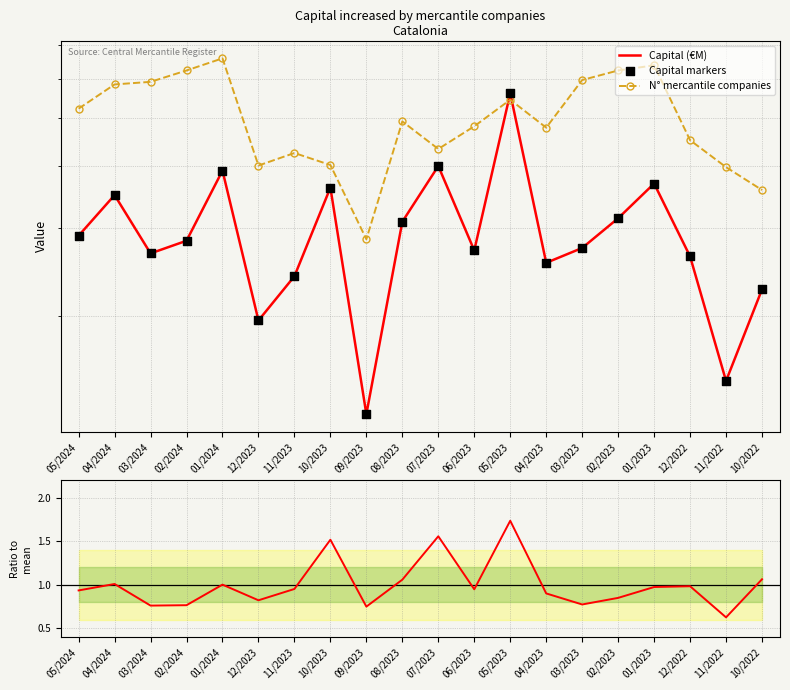

At which category is the sum across all series the highest?

05/2023